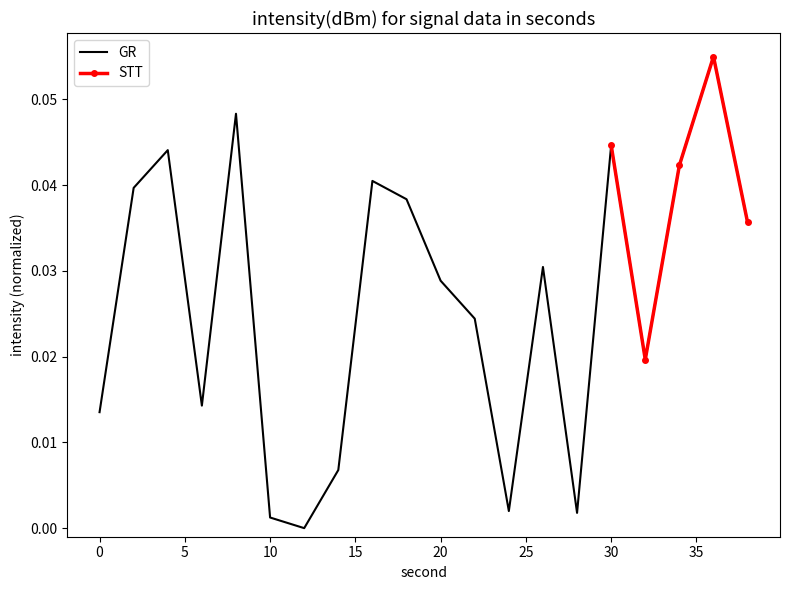

List the labels in order of value, largest first.

36, 8, 30, 4, 34, 16, 2, 18, 38, 26, 20, 22, 32, 6, 0, 14, 24, 28, 10, 12